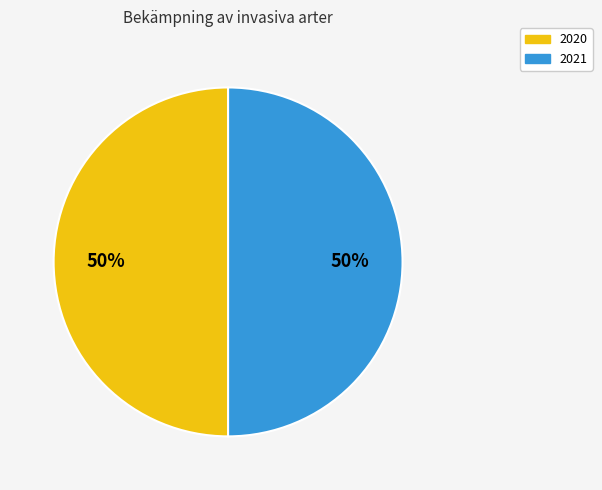

What percentage is the 2020 slice, to the nearest percent?

50%